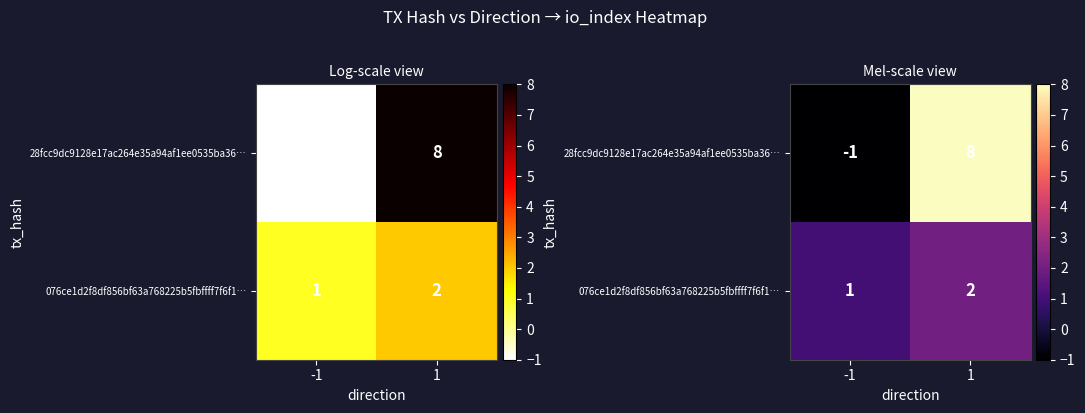

What is the total value across all series at 1?

10